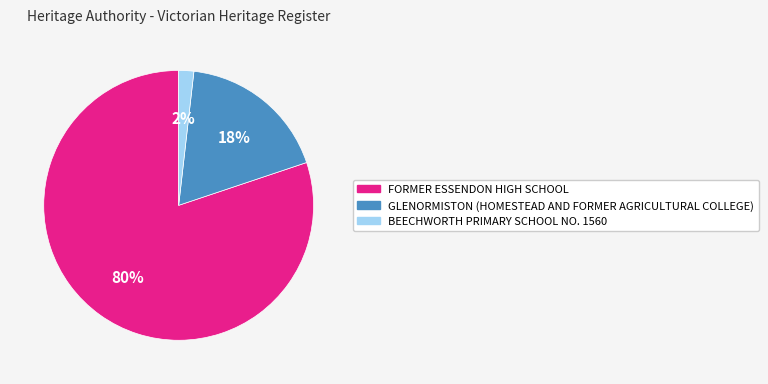

Do GLENORMISTON (HOMESTEAD AND FORMER AGRICULTURAL COLLEGE) and BEECHWORTH PRIMARY SCHOOL NO. 1560 together represent more than half of the pie?

No